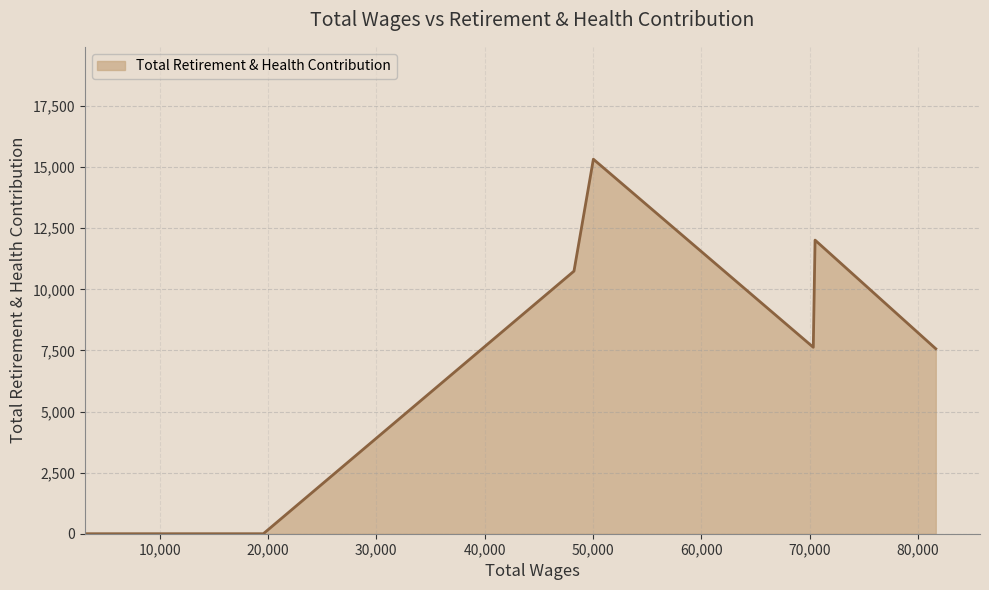

How many values are below 7630?

3